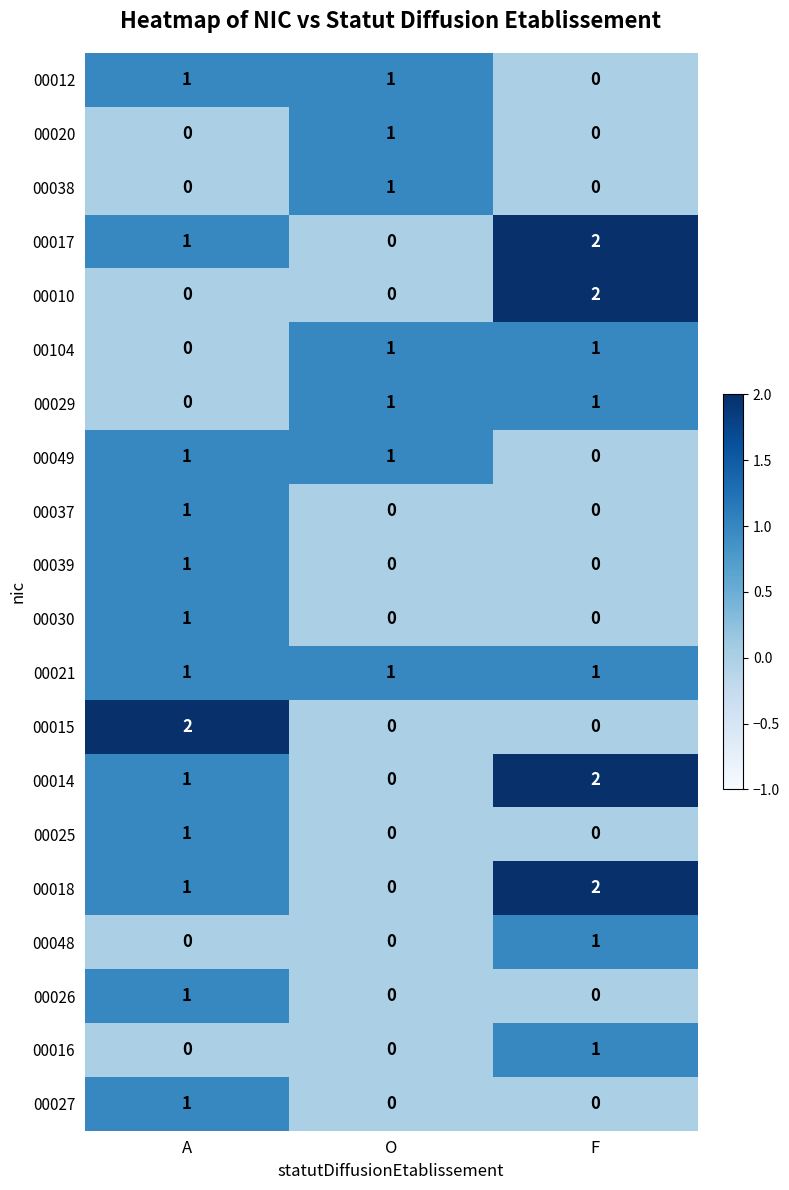

True or false: 00014 has a value of 3 at F.

False